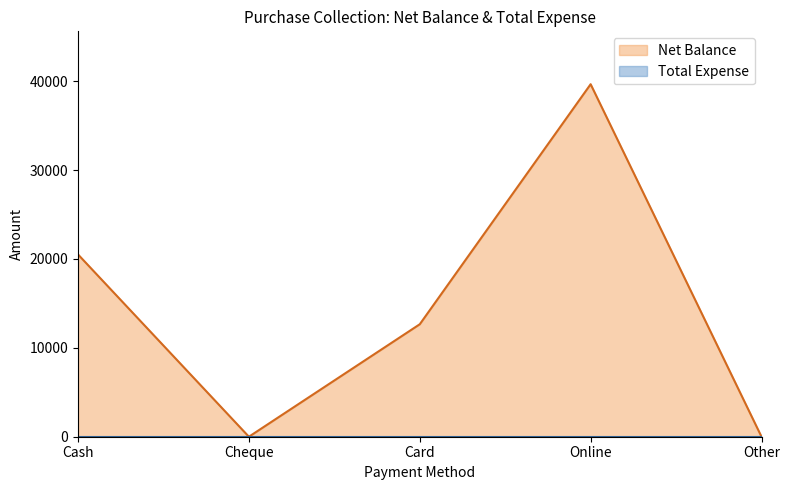

Which category has the lowest value across all series?

Cheque